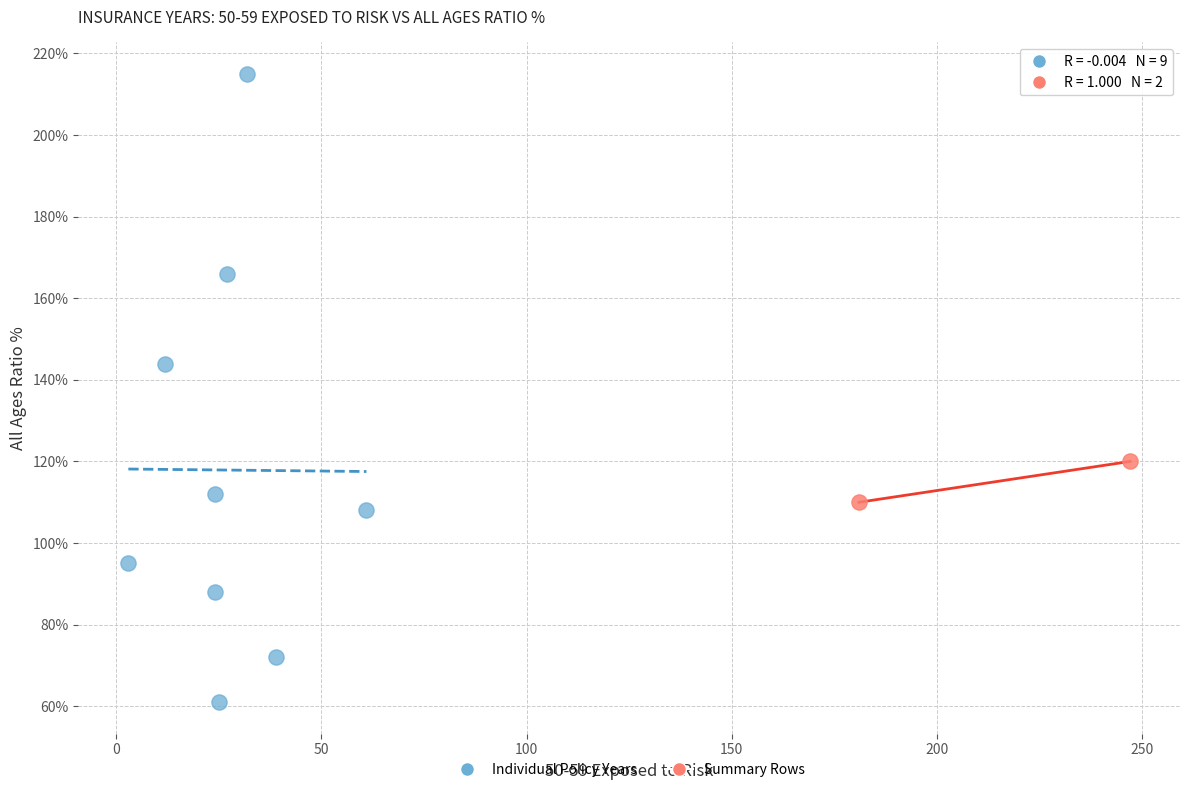

What are all the series names shown in the legend?

Individual Policy Years, Summary Rows